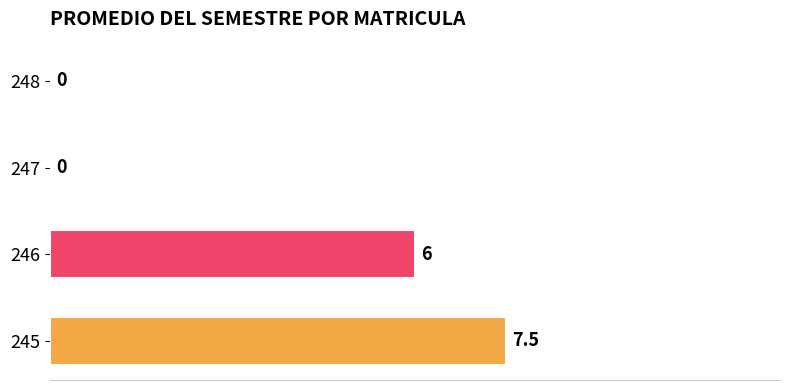

True or false: the data shows 6.0 at 246.

True